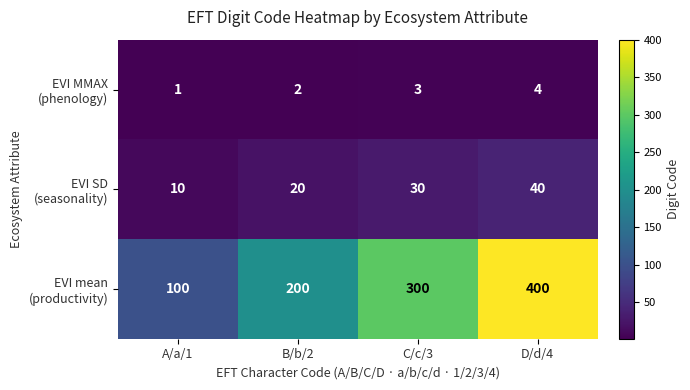

At which category is the sum across all series the highest?

D/d/4